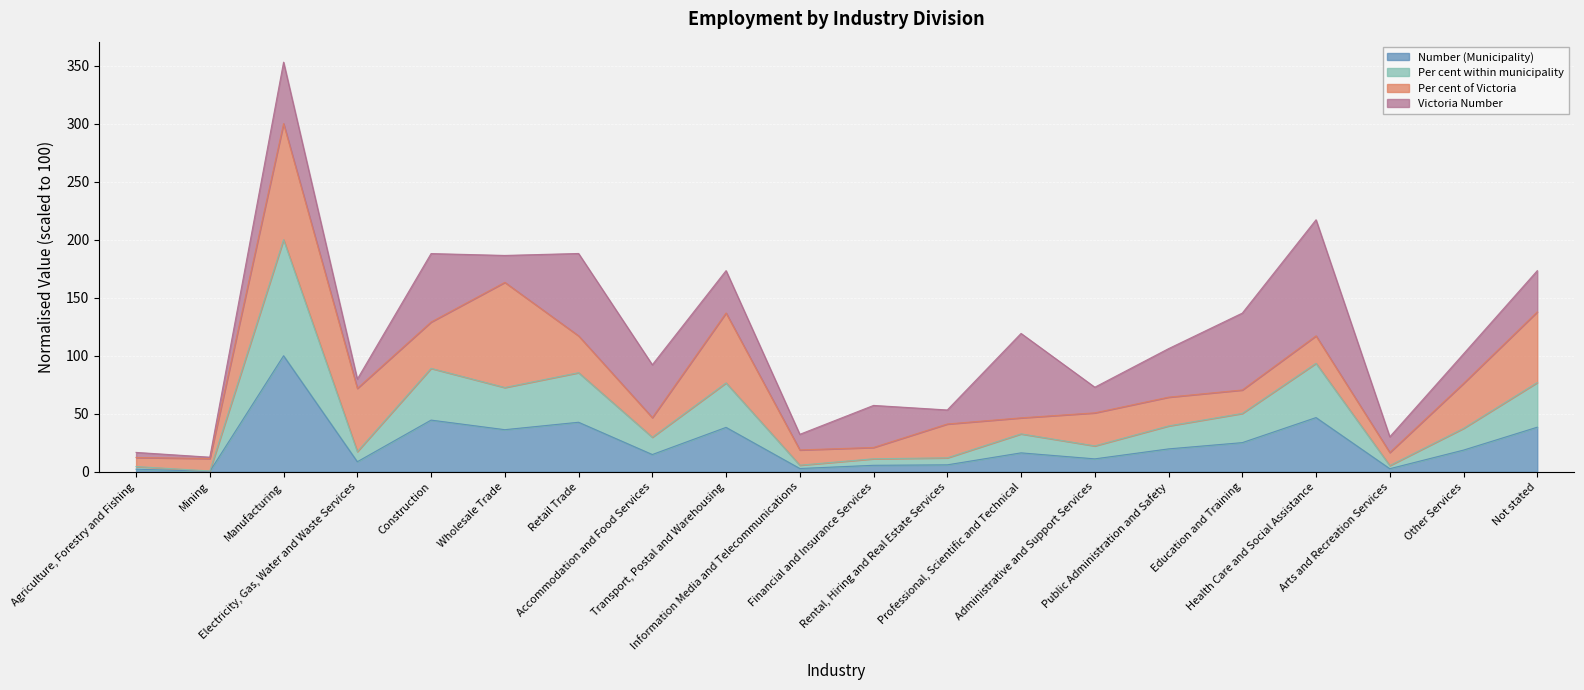

What are all the series names shown in the legend?

Number (Municipality), Per cent within municipality, Per cent of Victoria, Victoria Number